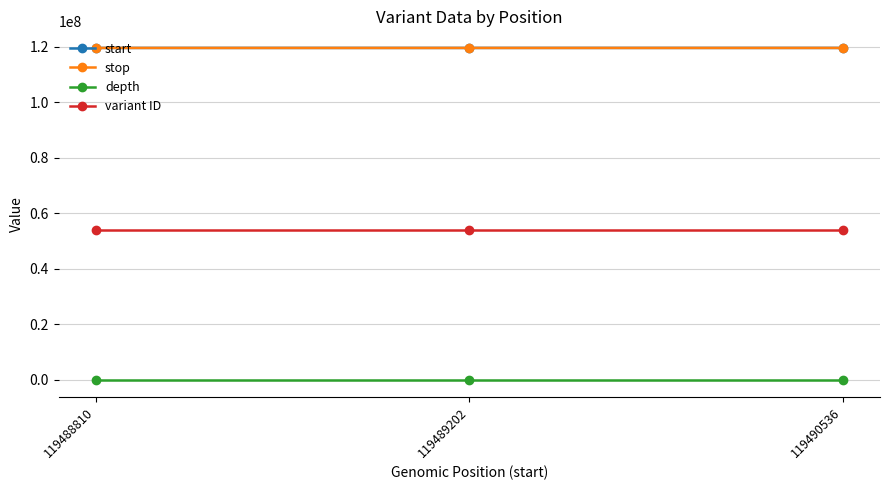

What is the average value of the start series?

119489516